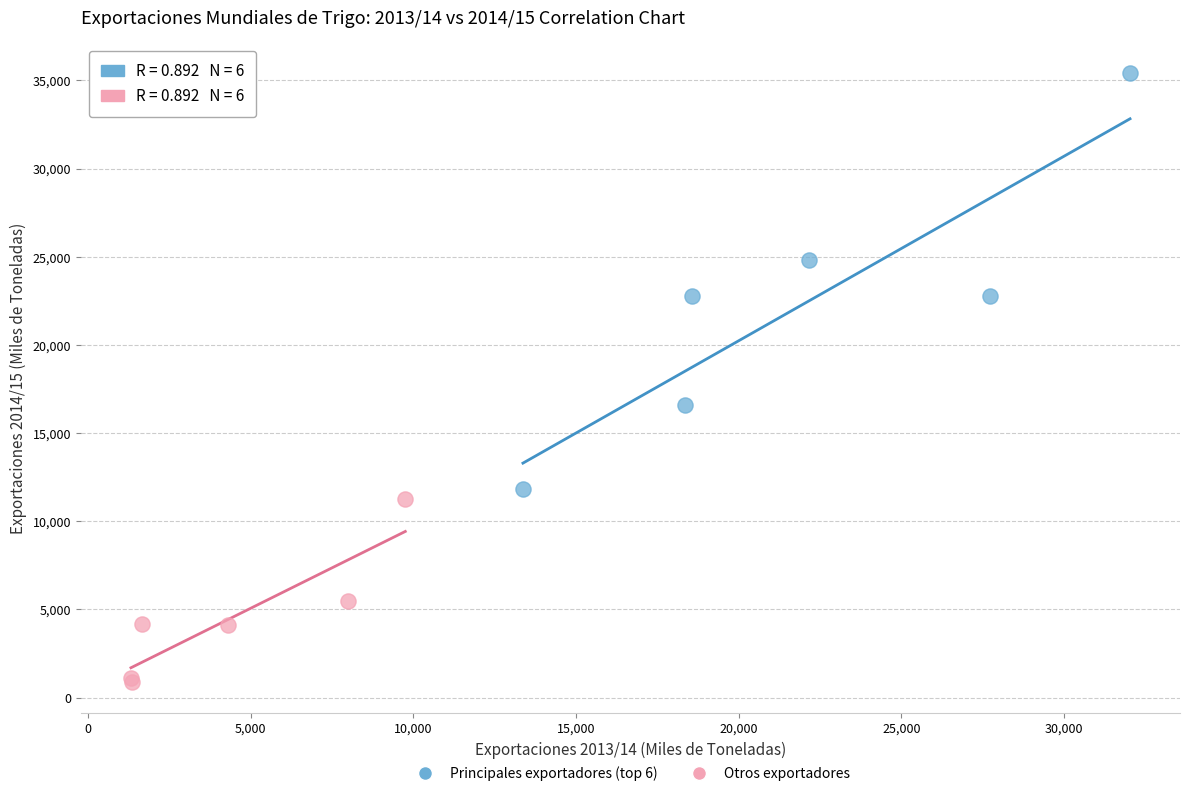

Which series has the largest Y range (max minus min)?

Principales exportadores (top 6)